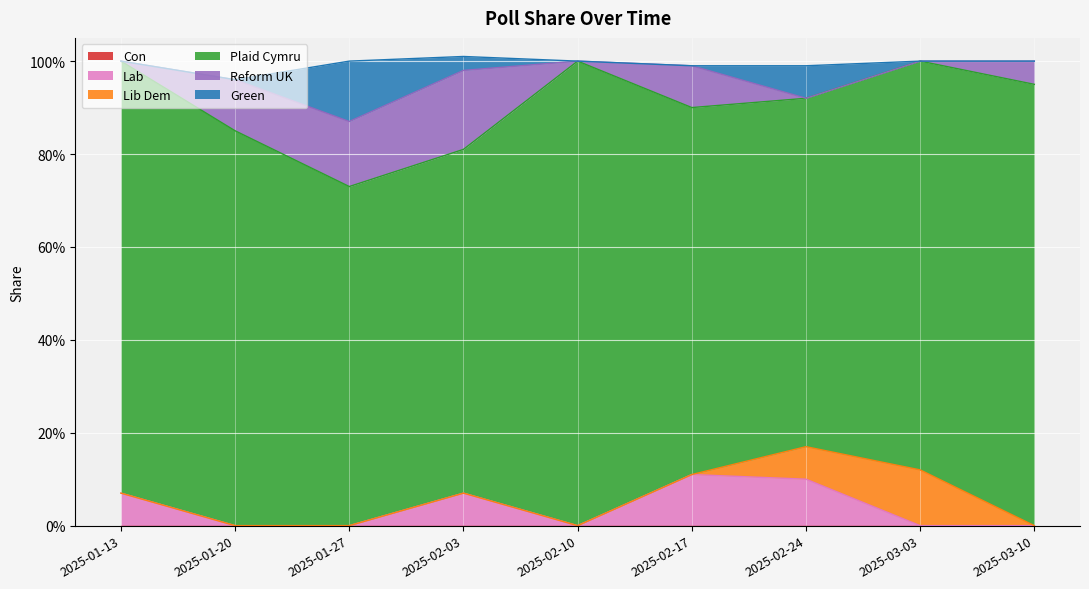

How many values in the Lab series exceed 0?

4